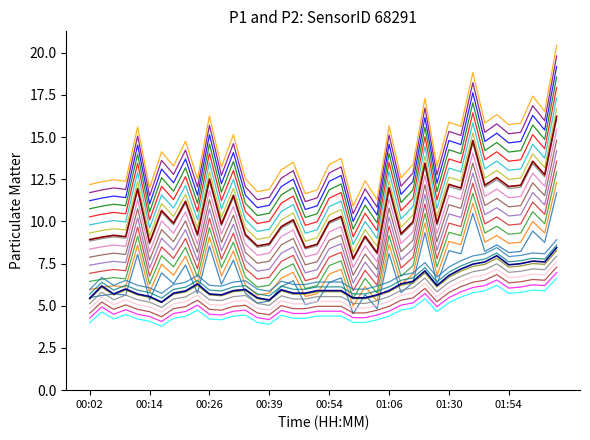

Reading left to right, what are all the values shown in this chart?

P1: 00:02=5.5	00:04=5.6	00:07=5.7	00:09=5.6	00:12=8.1	00:14=5.3	00:16=7.0	00:19=6.3	00:21=7.4	00:24=5.7	00:26=8.5	00:28=6.3	00:31=7.7	00:33=5.7	00:36=5.2	00:39=5.3	00:41=6.1	00:43=6.5	00:49=5.1	00:51=5.3	00:54=6.4	00:56=6.7	00:59=4.5	01:01=5.7	01:04=4.8	01:06=8.1	01:09=5.8	01:11=6.4	01:13=9.3	01:16=6.3	01:30=8.3	01:40=8.1	01:43=10.5	01:48=8.2	01:51=8.6	01:54=8.2	02:04=8.2	02:07=9.4	02:09=8.8	02:12=11.7
P2: 00:02=4.8	00:04=5.5	00:07=5.1	00:09=5.4	00:12=5.1	00:14=4.9	00:16=4.6	00:19=5.1	00:21=5.2	00:24=5.6	00:26=5.1	00:28=5.0	00:31=5.3	00:33=5.3	00:36=4.9	00:39=4.7	00:41=5.3	00:43=5.1	00:49=5.1	00:51=5.3	00:54=5.3	00:56=5.3	00:59=4.9	01:01=4.9	01:04=5.0	01:06=5.3	01:09=5.6	01:11=5.8	01:13=6.3	01:16=5.5	01:30=6.1	01:40=6.4	01:43=6.7	01:48=6.8	01:51=7.2	01:54=6.7	02:04=6.7	02:07=6.9	02:09=6.8	02:12=7.6